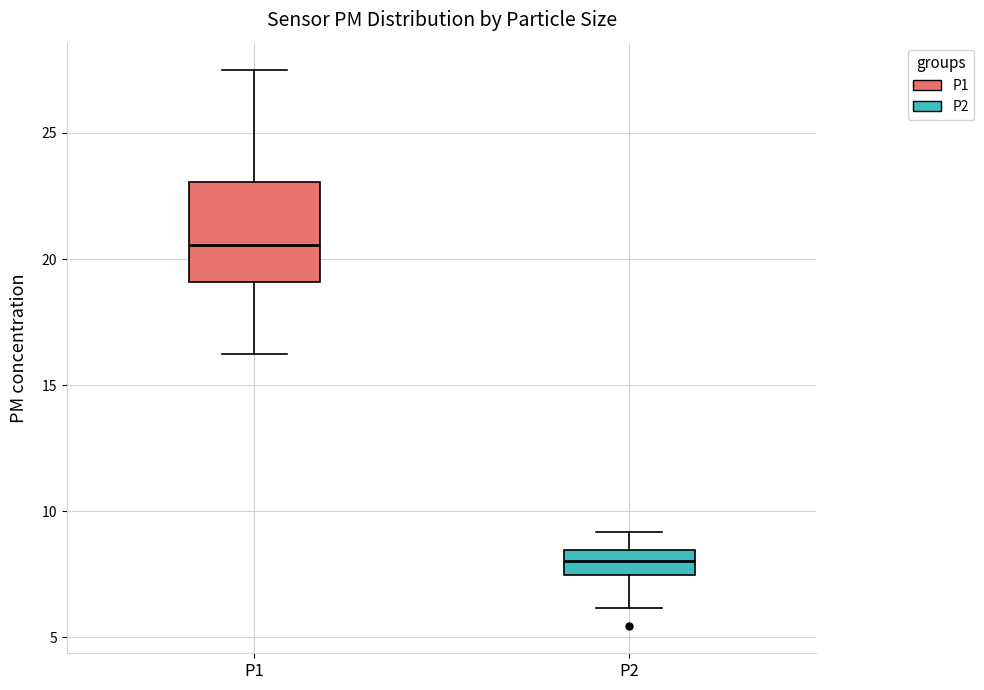

Which box is the tallest, from its lower edge to its upper edge?

P1